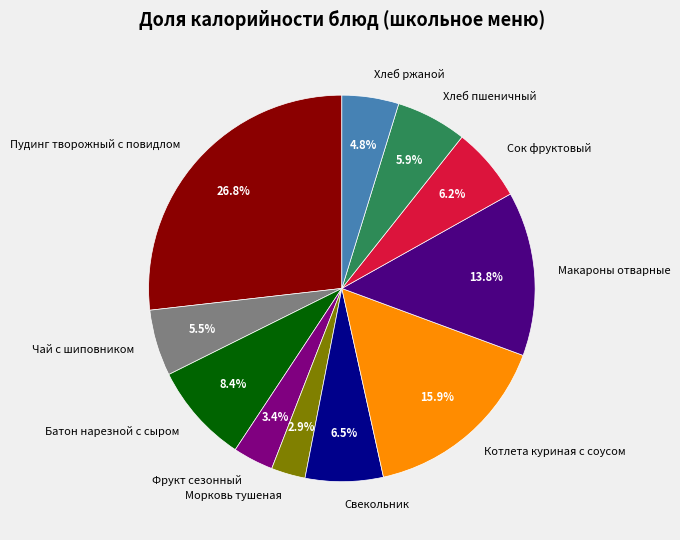

Count the number of slices in the pie.

11